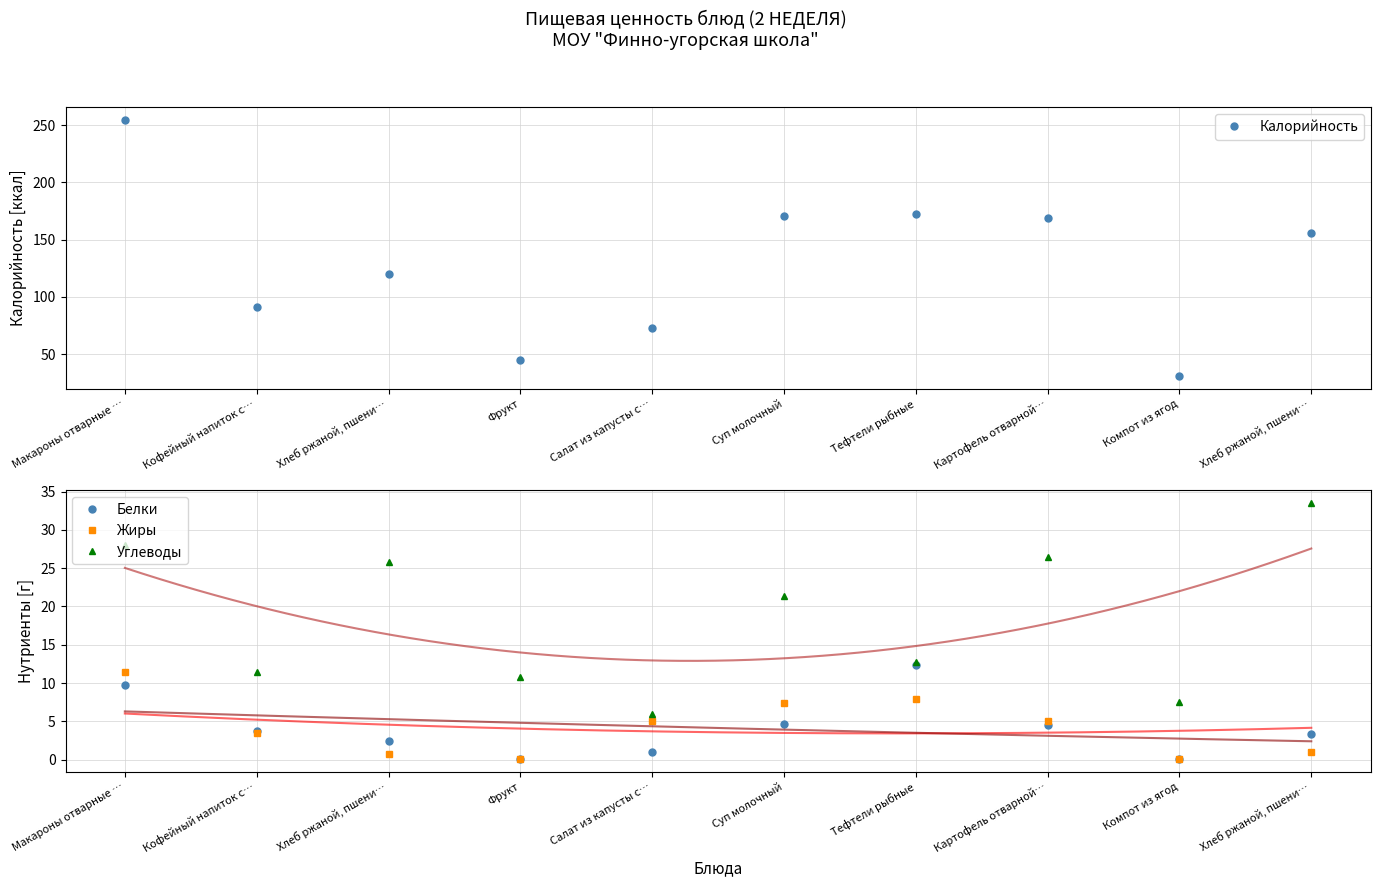

What is the label of the 10th point from the left?

Хлеб ржаной, пшени…